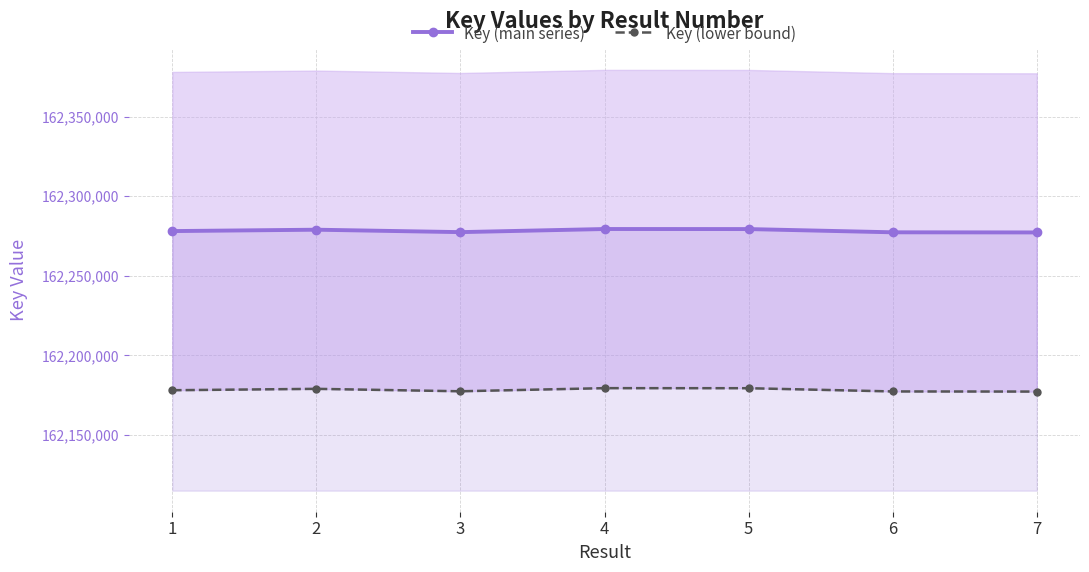

What is the smallest value displayed?

162177213